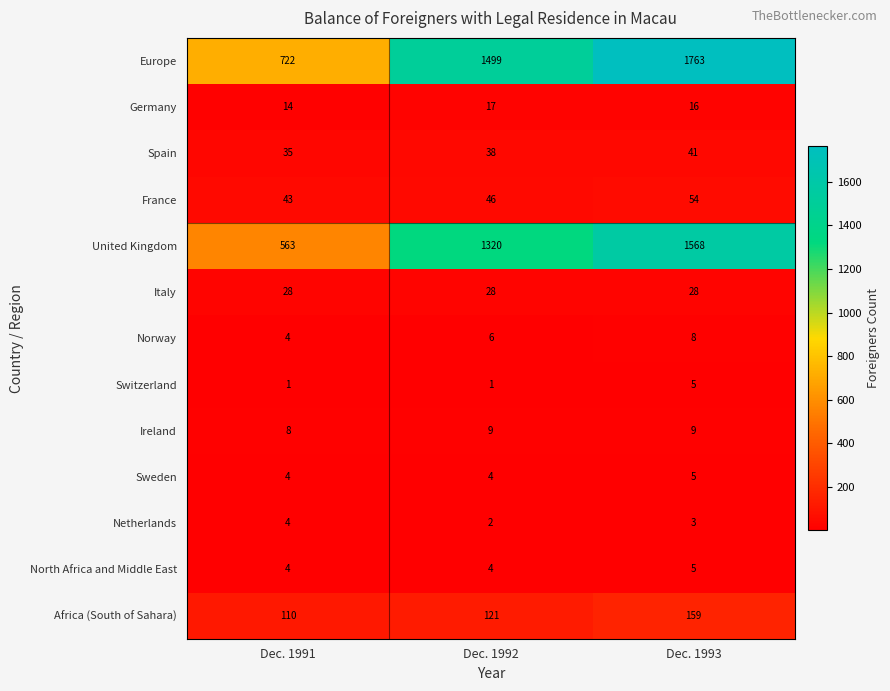

Which category has the highest value in the France series?

Dec. 1993